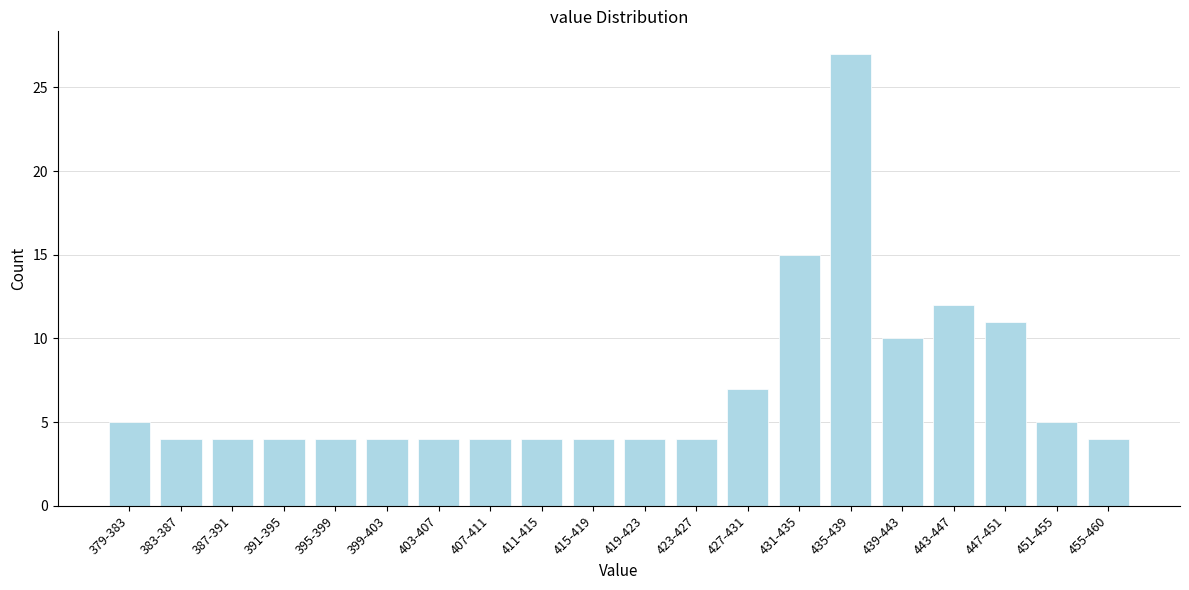

Reading left to right, list all the values displayed in this chart.

5	4	4	4	4	4	4	4	4	4	4	4	7	15	27	10	12	11	5	4